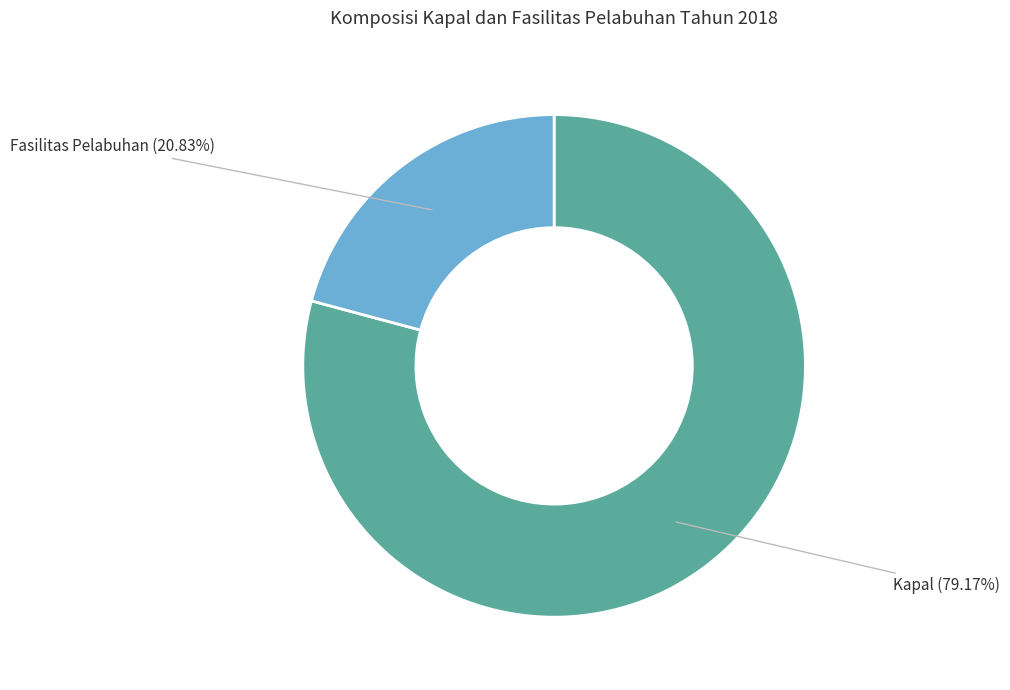

Between Fasilitas Pelabuhan and Kapal, which is larger?

Kapal